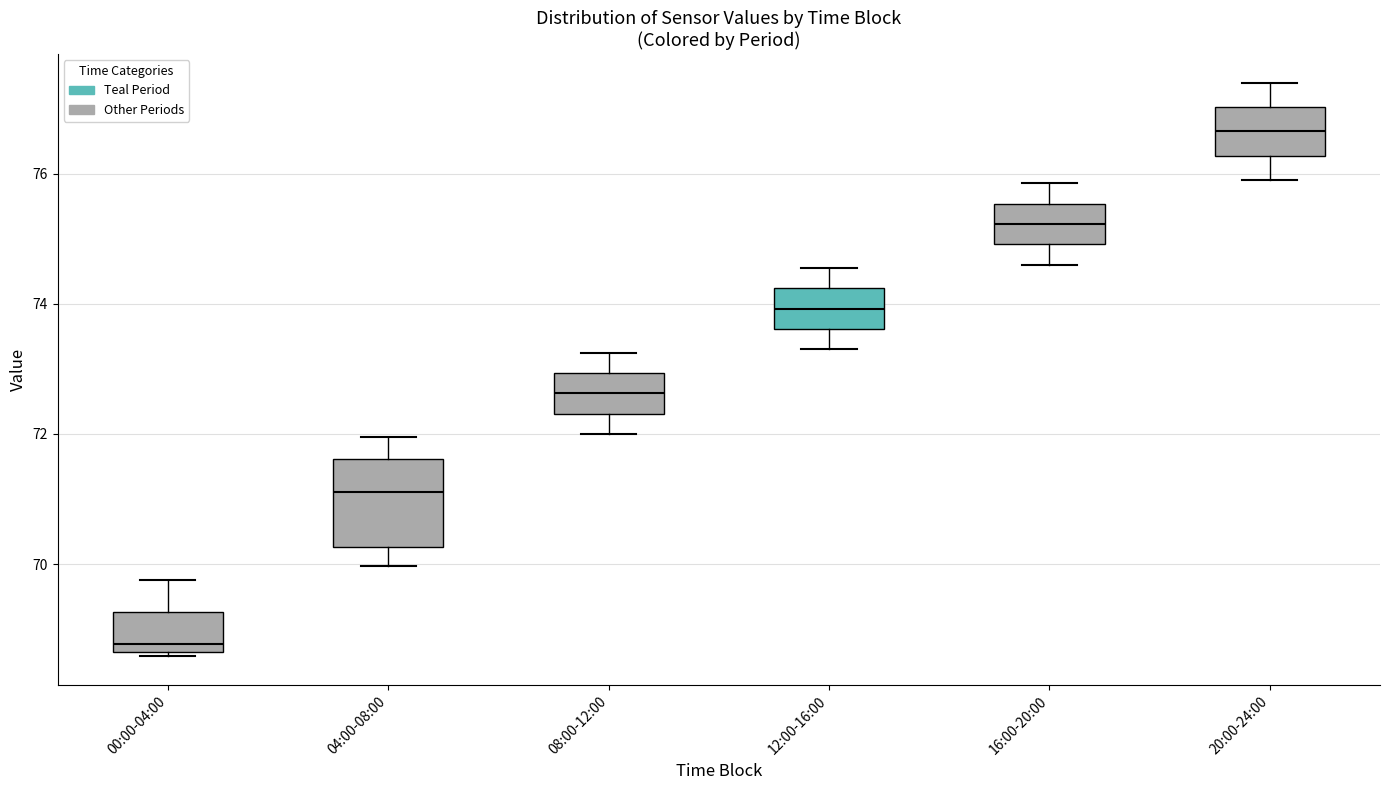

Reading left to right, read every box against the y-axis: the position of its median line, the range the box covers, and the ends of its whiskers. The values are not printed on the chart, so give them approximately, as read against the axis.

00:00-04:00: median 68.8, box 68.6 to 69.2, whiskers 68.6 (just below the box's lower edge) to 69.8
04:00-08:00: median 71.2, box 70.2 to 71.6, whiskers 70.0 to 72.0
08:00-12:00: median 72.6, box 72.4 to 73.0, whiskers 72.0 to 73.2
12:00-16:00: median 74.0, box 73.6 to 74.2, whiskers 73.4 to 74.6
16:00-20:00: median 75.2, box 75.0 to 75.6, whiskers 74.6 to 75.8
20:00-24:00: median 76.6, box 76.2 to 77.0, whiskers 76.0 to 77.4